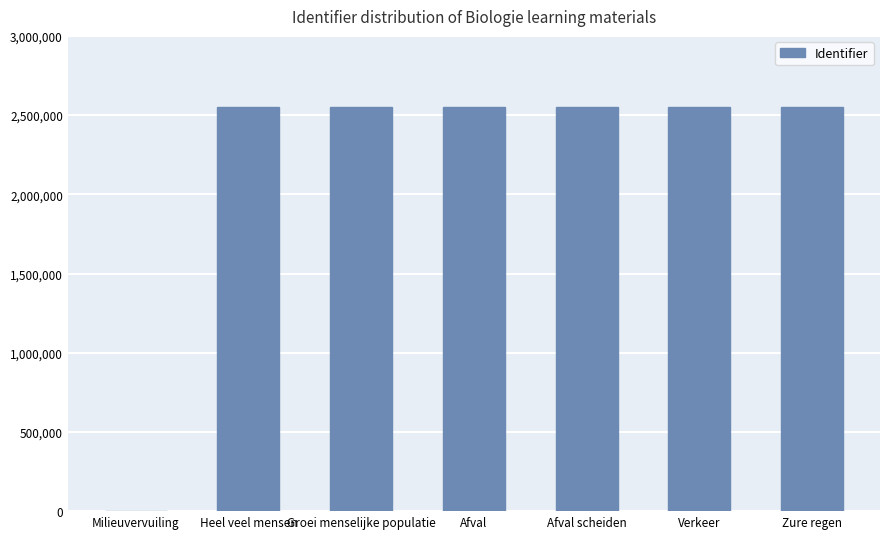

Are the bars horizontal?

No